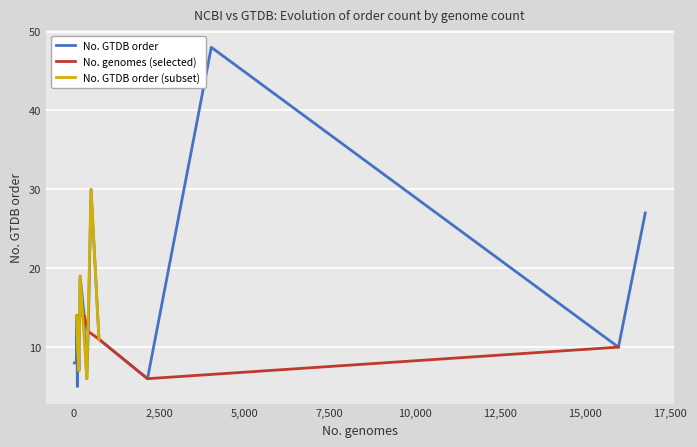

What is the minimum value shown in the chart?

5